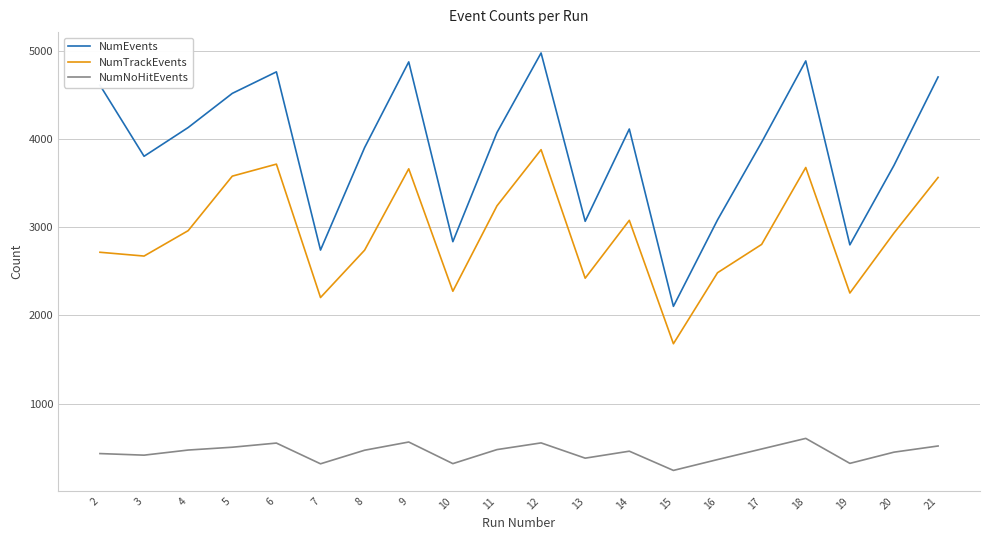

Which series has the largest total across all categories?

NumEvents